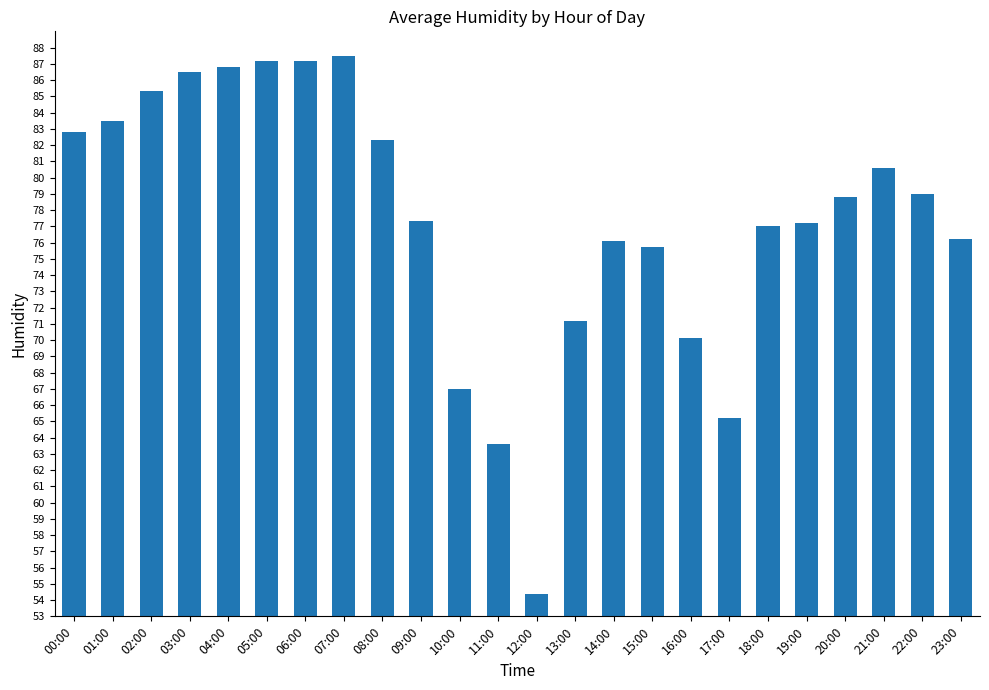

What is the label of the 17th bar from the left?

16:00